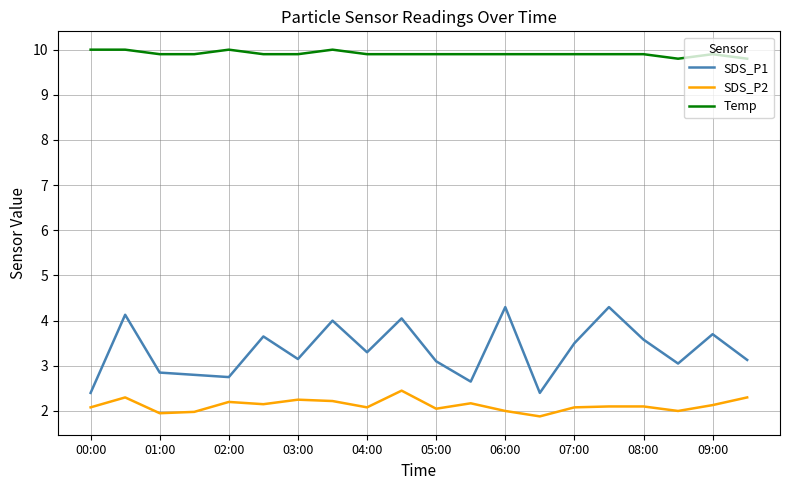

What is the maximum value for Temp?

10.0